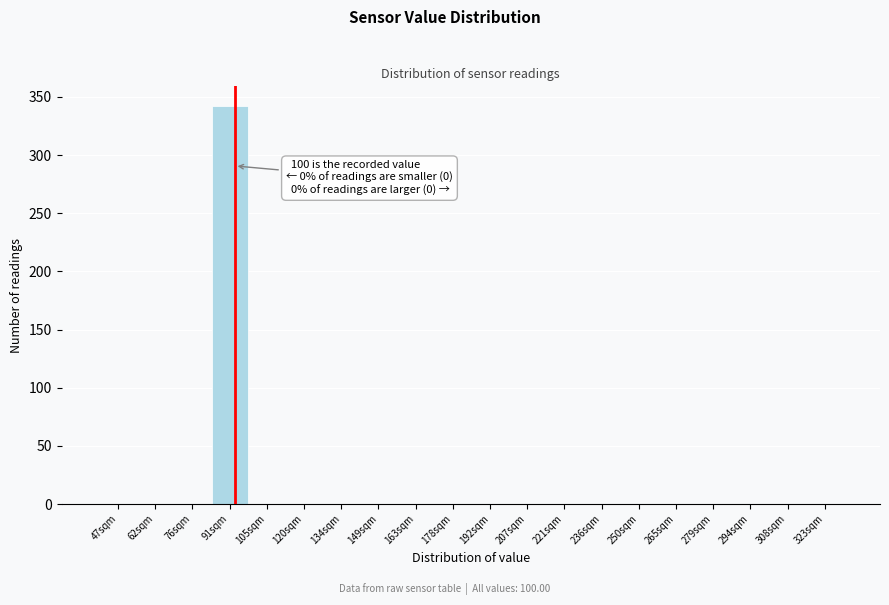

Reading left to right, extract all data points from this chart.

47sqm=0	62sqm=0	76sqm=0	91sqm=342	105sqm=0	120sqm=0	134sqm=0	149sqm=0	163sqm=0	178sqm=0	192sqm=0	207sqm=0	221sqm=0	236sqm=0	250sqm=0	265sqm=0	279sqm=0	294sqm=0	308sqm=0	323sqm=0